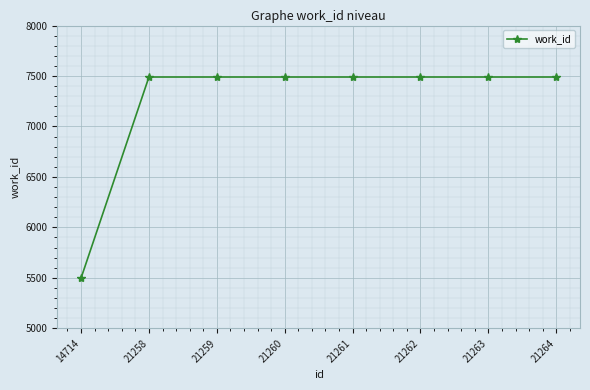

The value at 21262 is 11855. True or false?

False